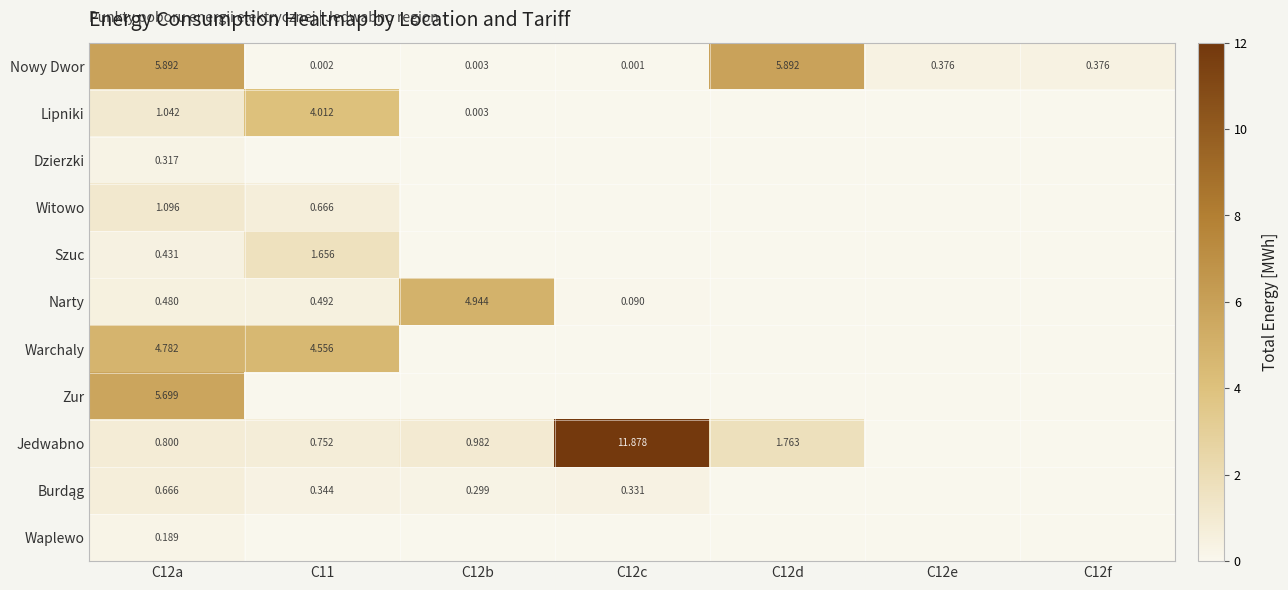

Is the value of Witowo at C12a greater than the value of Warchaly at C11?

No